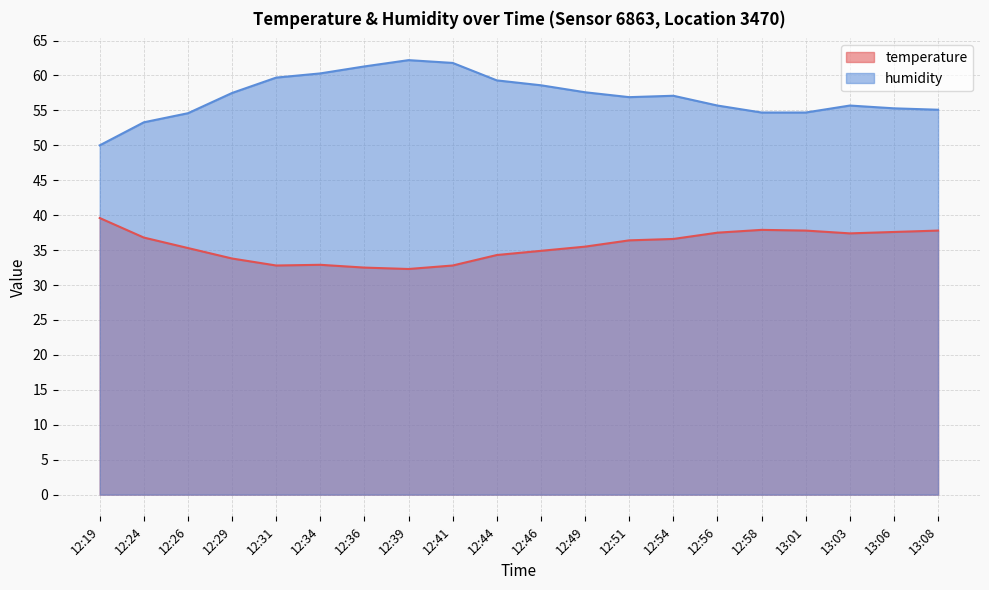

What is the minimum value shown in the chart?

32.3